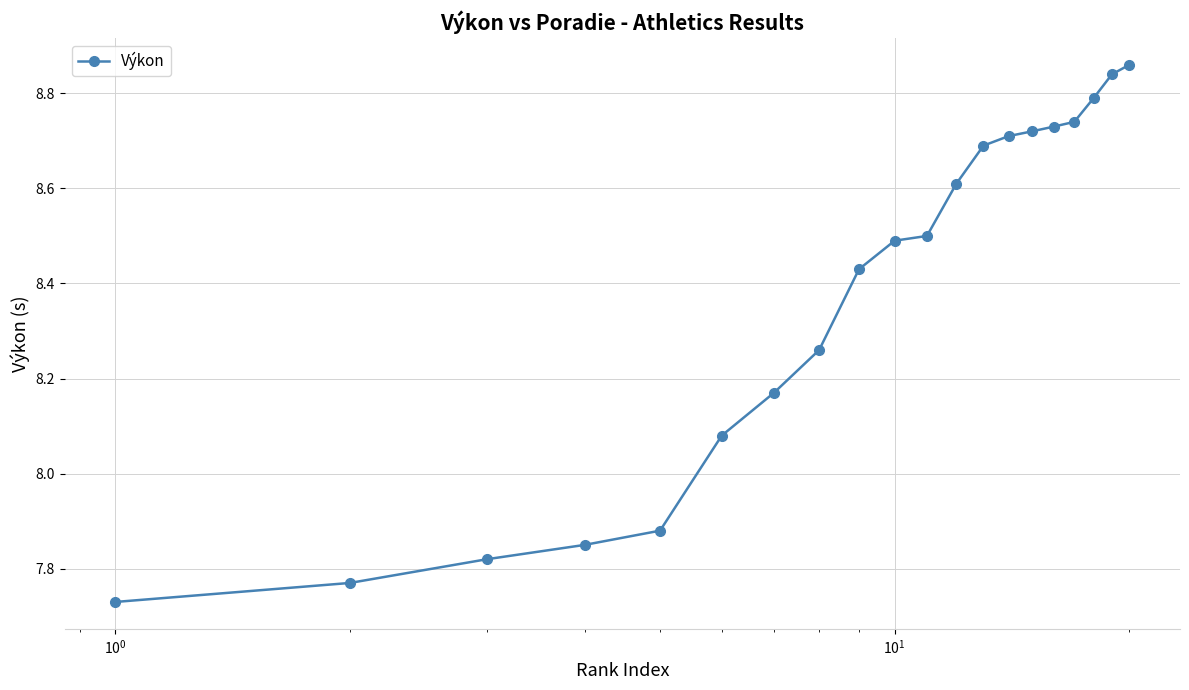

What is the difference between the maximum and minimum values?

1.1